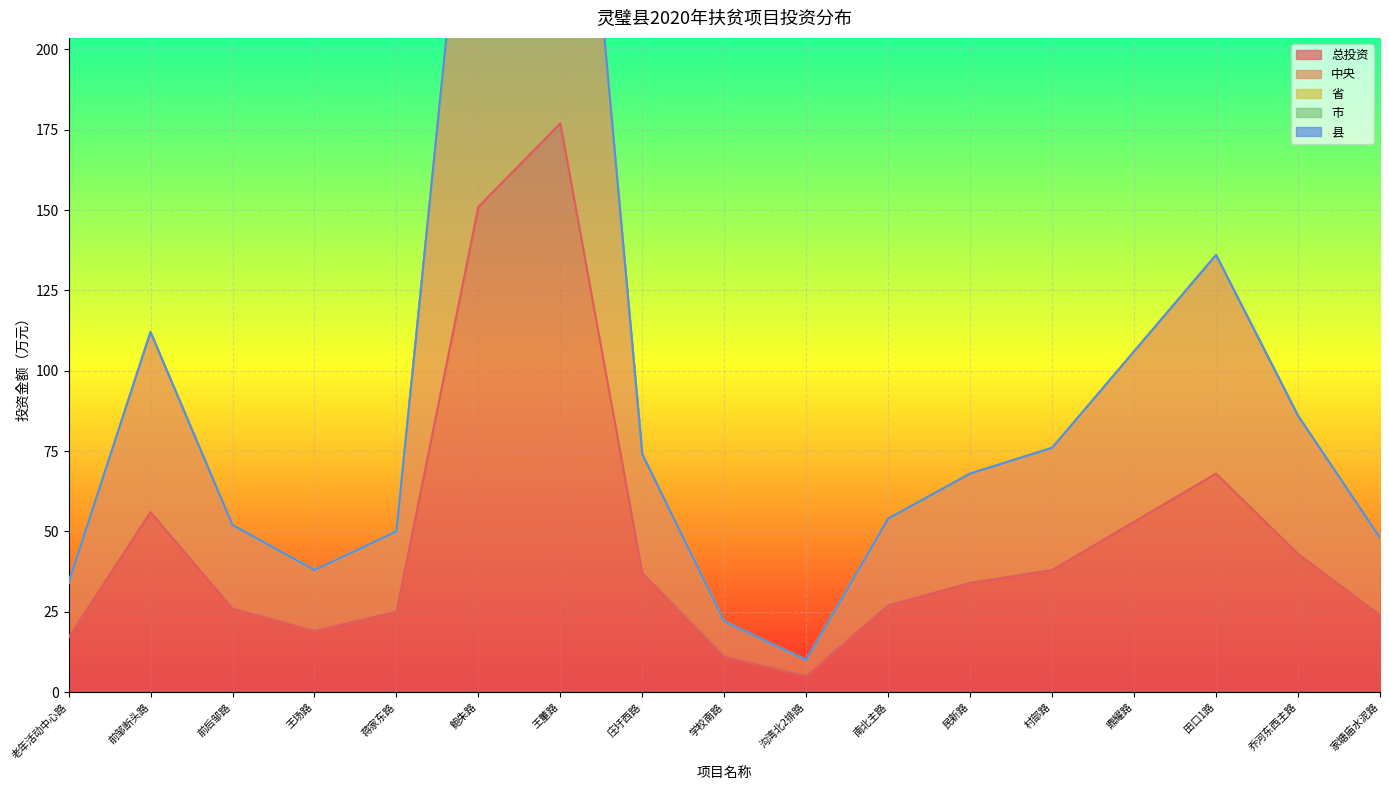

What is the maximum value for 总投资?

177